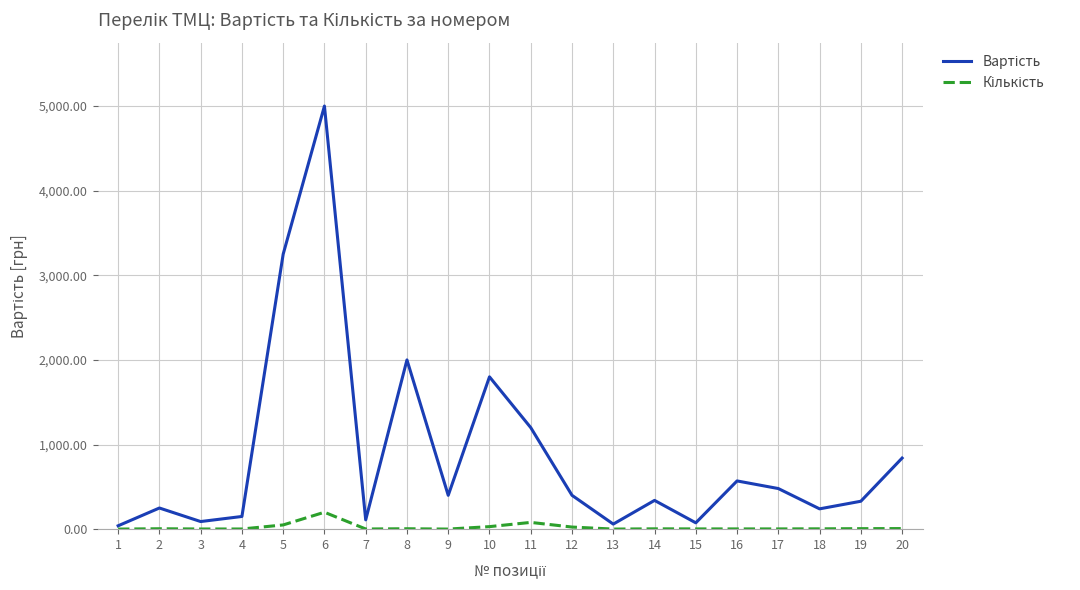

Which series has the largest total across all categories?

Вартість